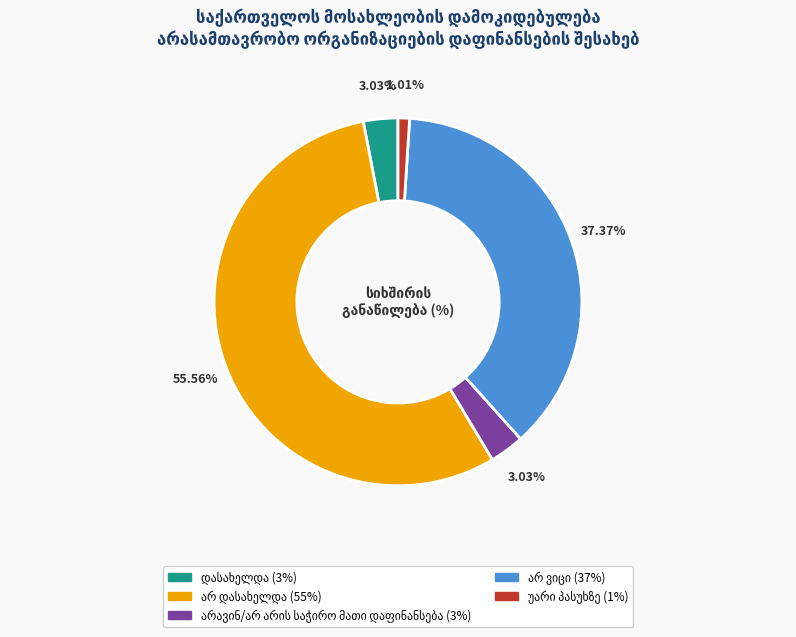

Does any single category account for the majority?

Yes